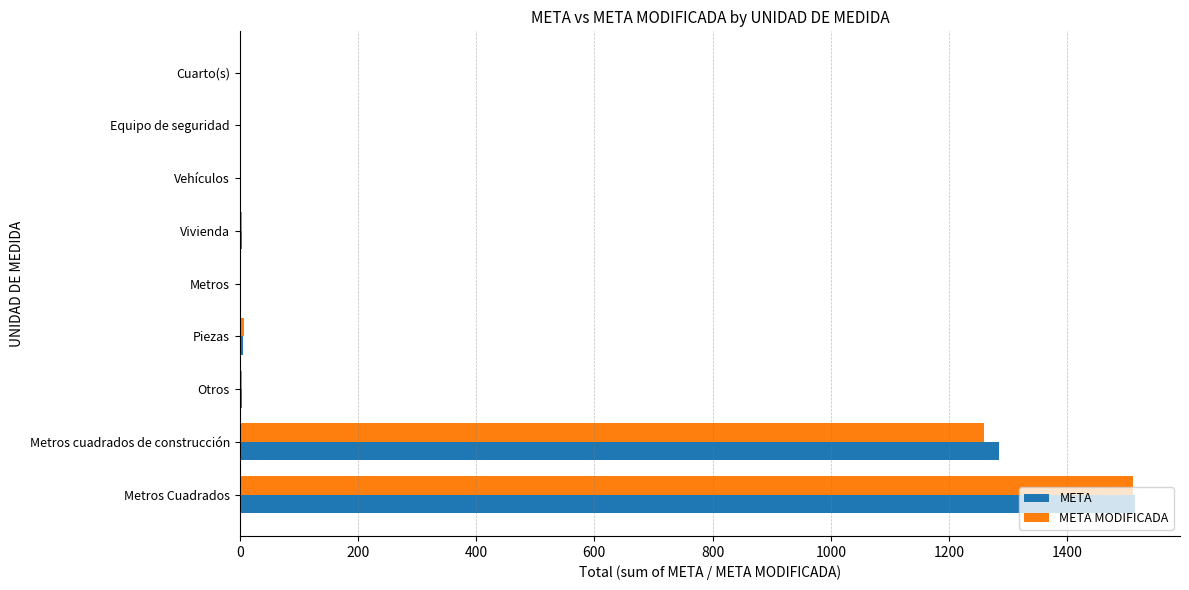

What is the sum of all META values?

2819